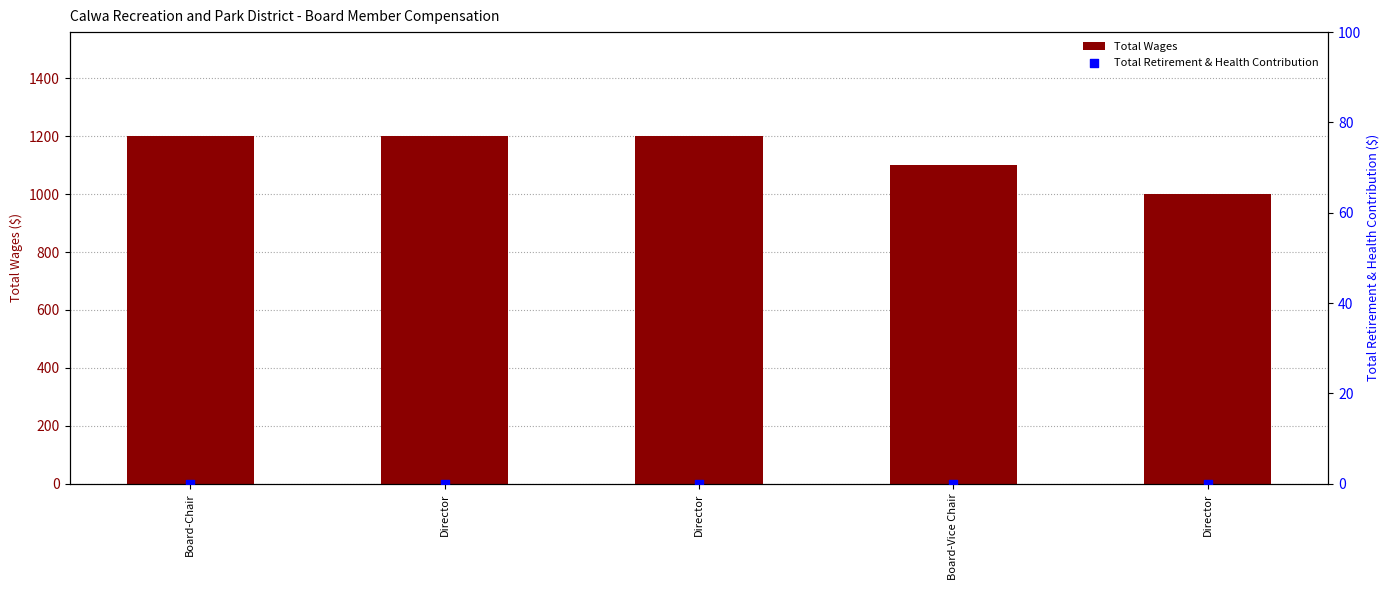

What are all the series names shown in the legend?

Total Wages, Total Retirement & Health Contribution